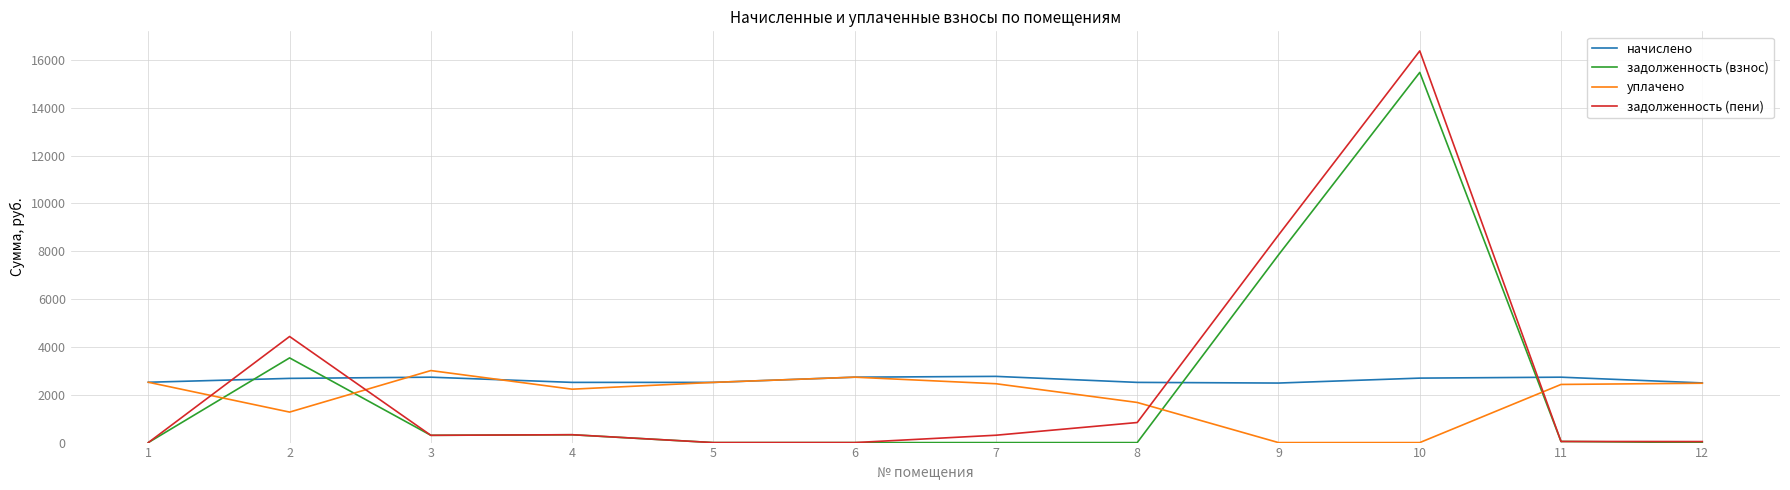

True or false: начислено has a value of 4537.0 at 11.

False